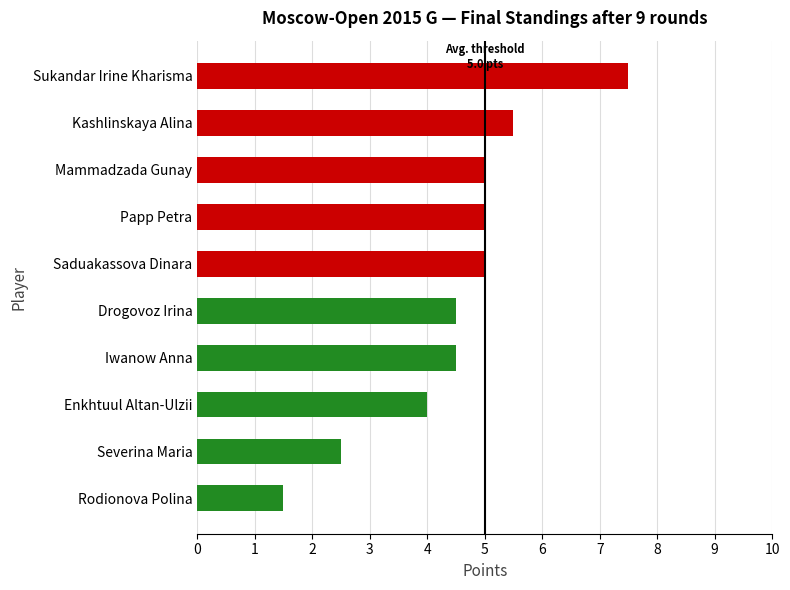

The value at Drogovoz Irina is 2.5. True or false?

False